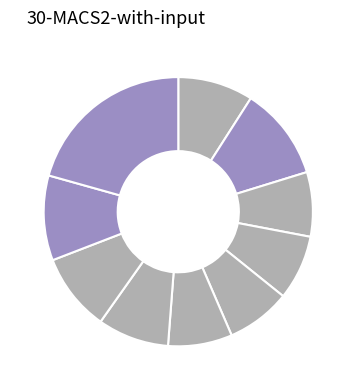

How many segments does this pie chart have?

10